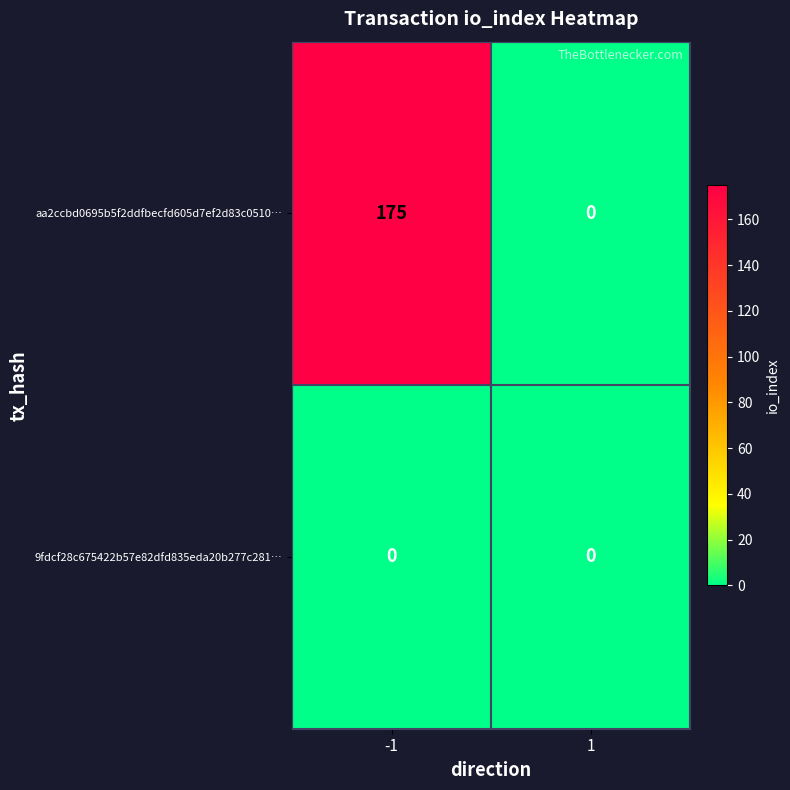

Which series has the widest spread of values?

aa2ccbd0695b5f2ddfbecfd605d7ef2d83c0510…